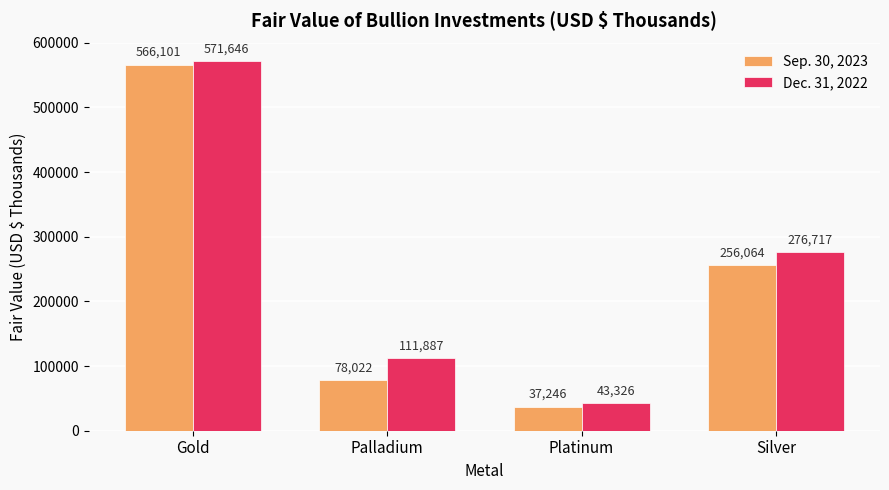

What is the spread (max minus min) of values at Palladium?

33865